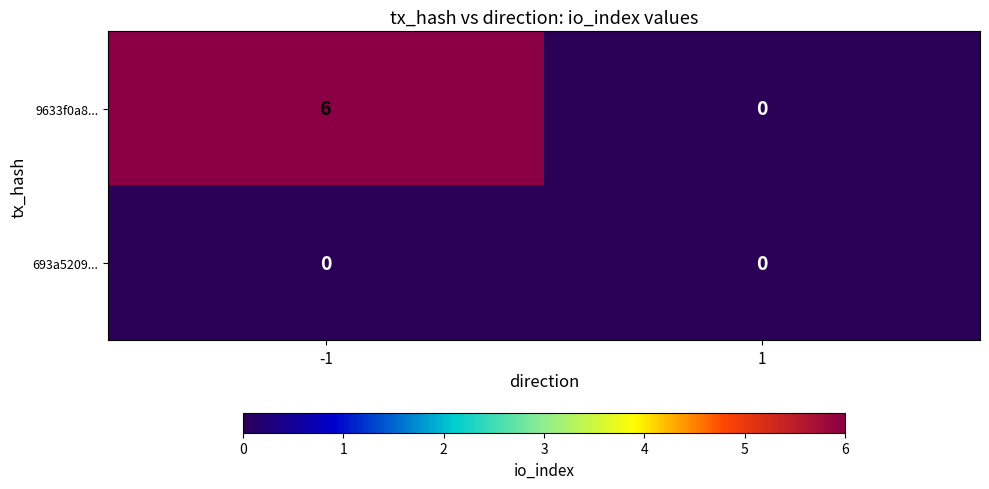

The value of 9633f0a8... at -1 is 6. True or false?

True